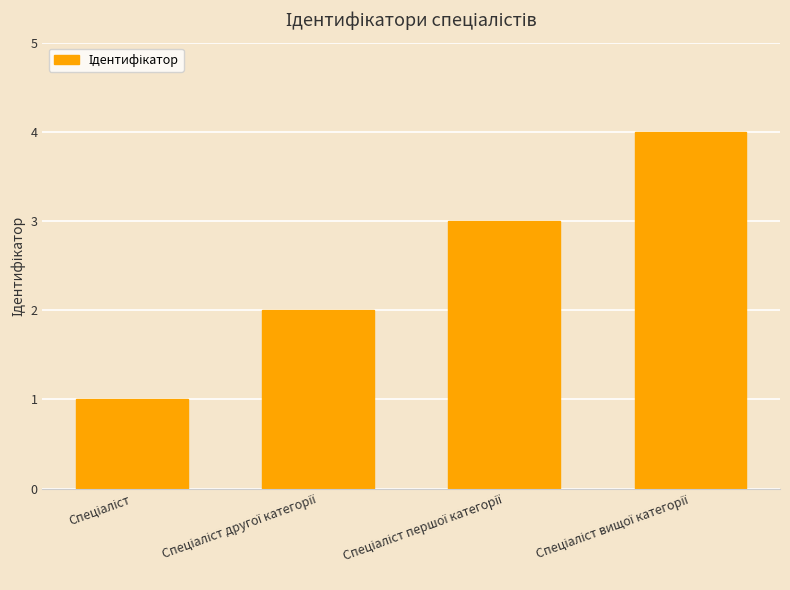

What is the difference between the second highest and minimum values?

2